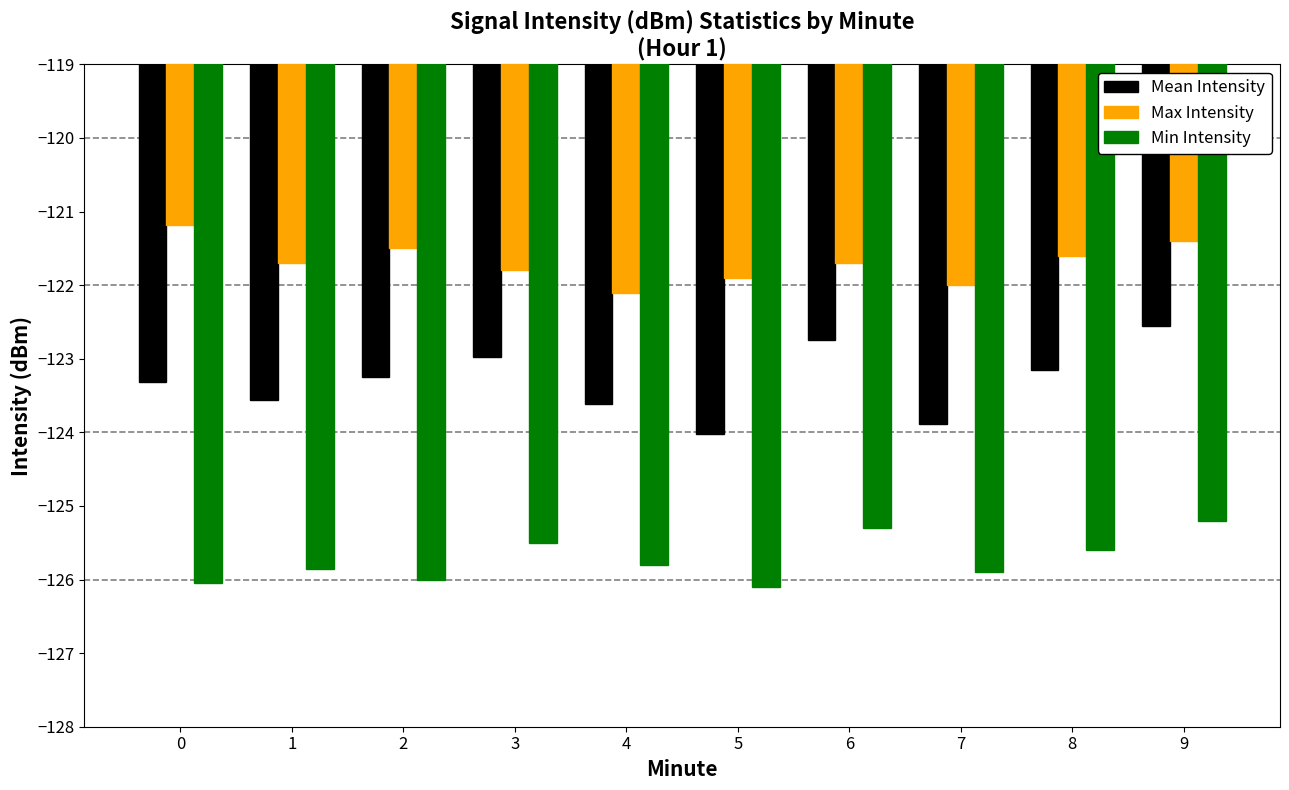

The Min Intensity series shows -57.7 at 3. True or false?

False